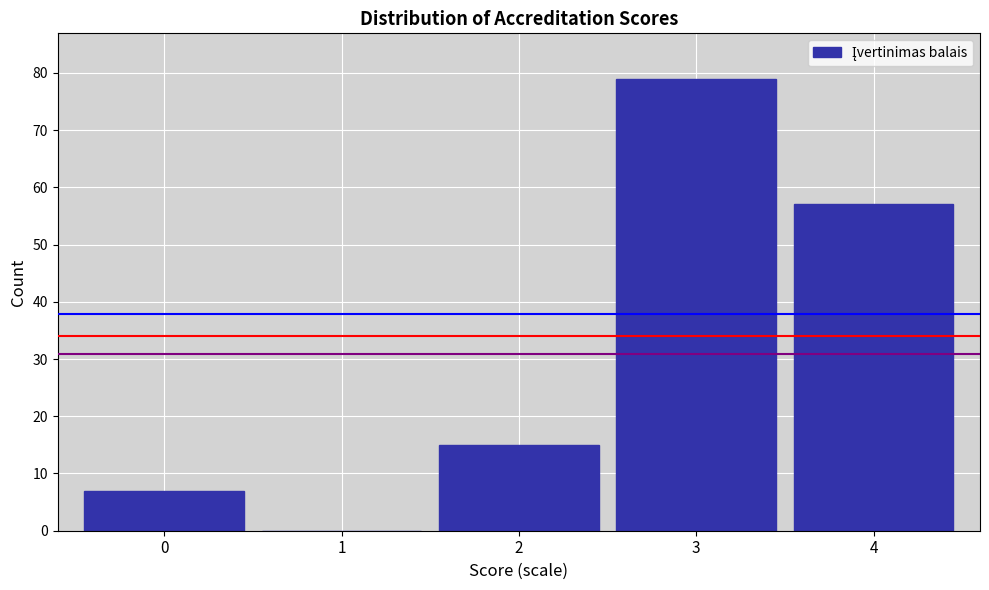

Reading left to right, what are all the values shown in this chart?

0=7	1=0	2=15	3=79	4=57